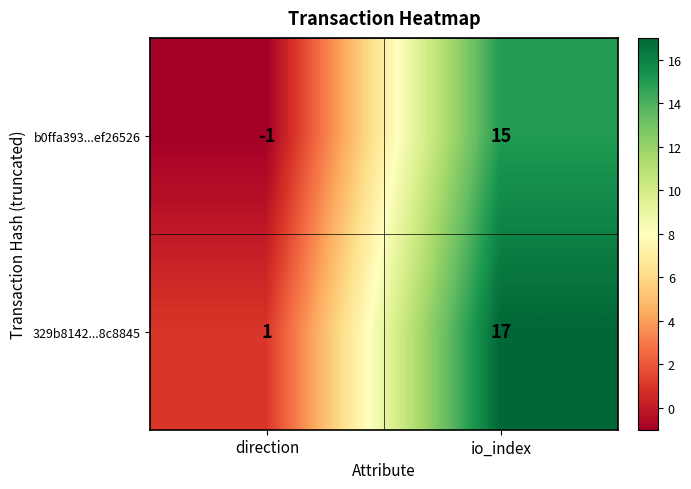

Reading right to left, list all the values displayed in this chart.

b0ffa393...ef26526: 15	-1
329b8142...8c8845: 17	1